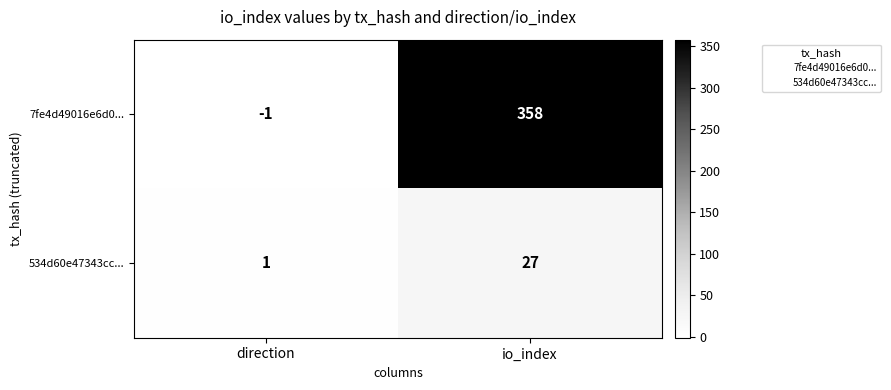

Where is 534d60e47343cc... nearest to the value 14?

direction